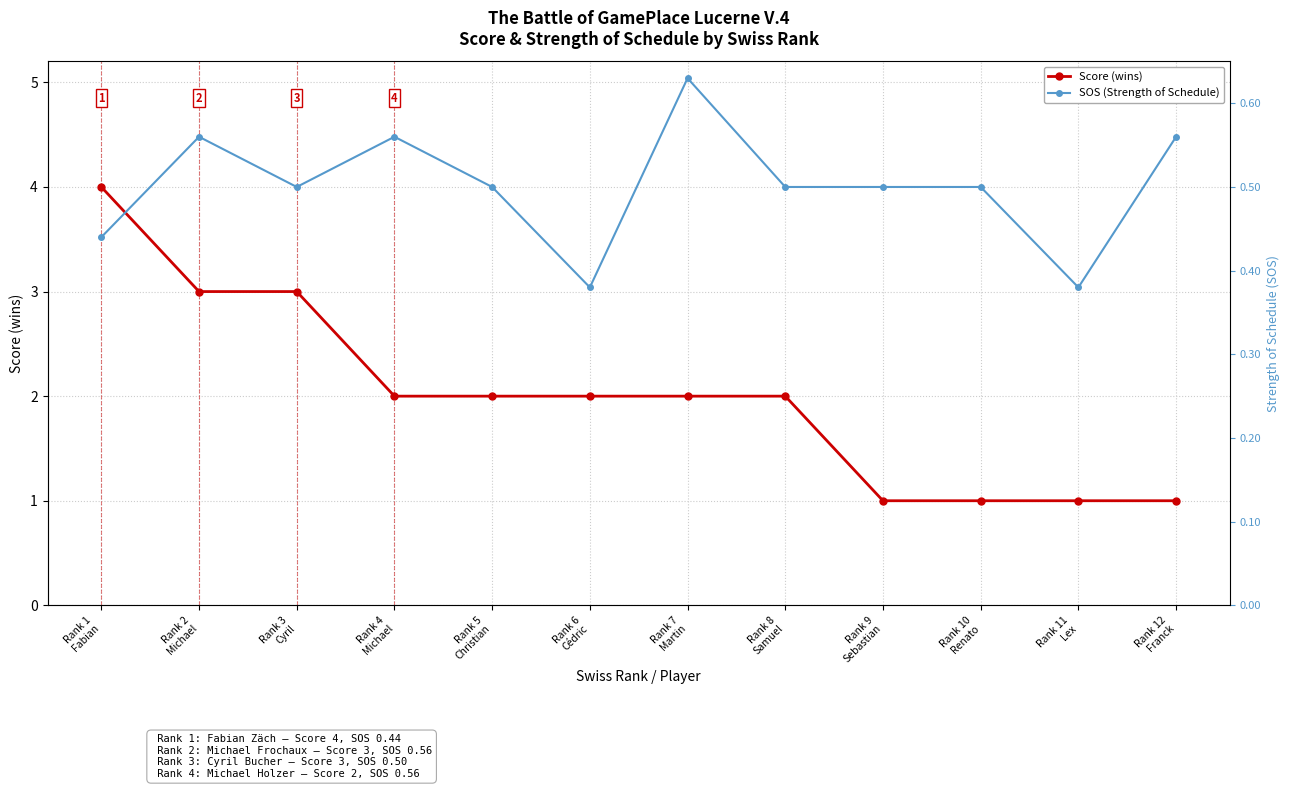

At Rank 6
Cédric, list the series in order from largest to smallest.

SOS (×8 scaled), Score